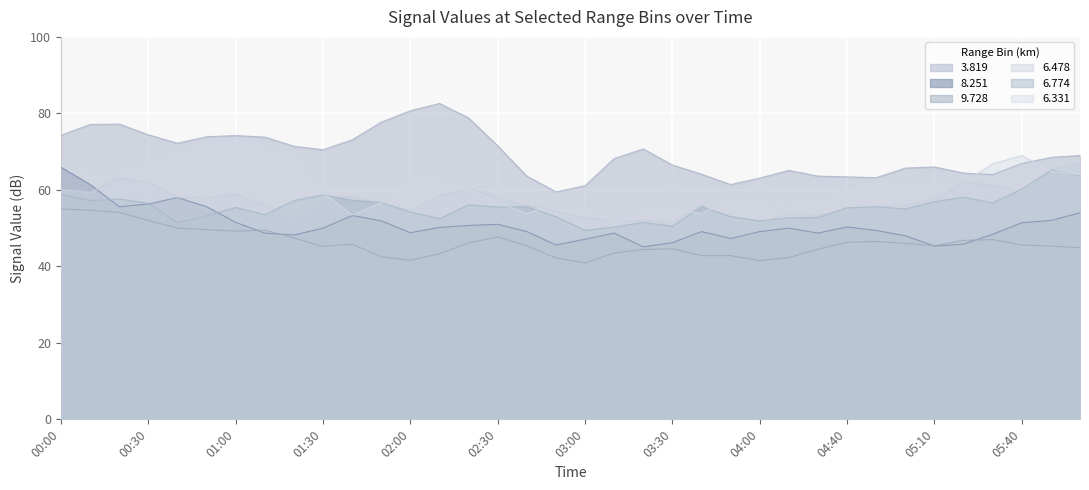

Is it true that 8.251 equals 36.1 at 00:30?

False